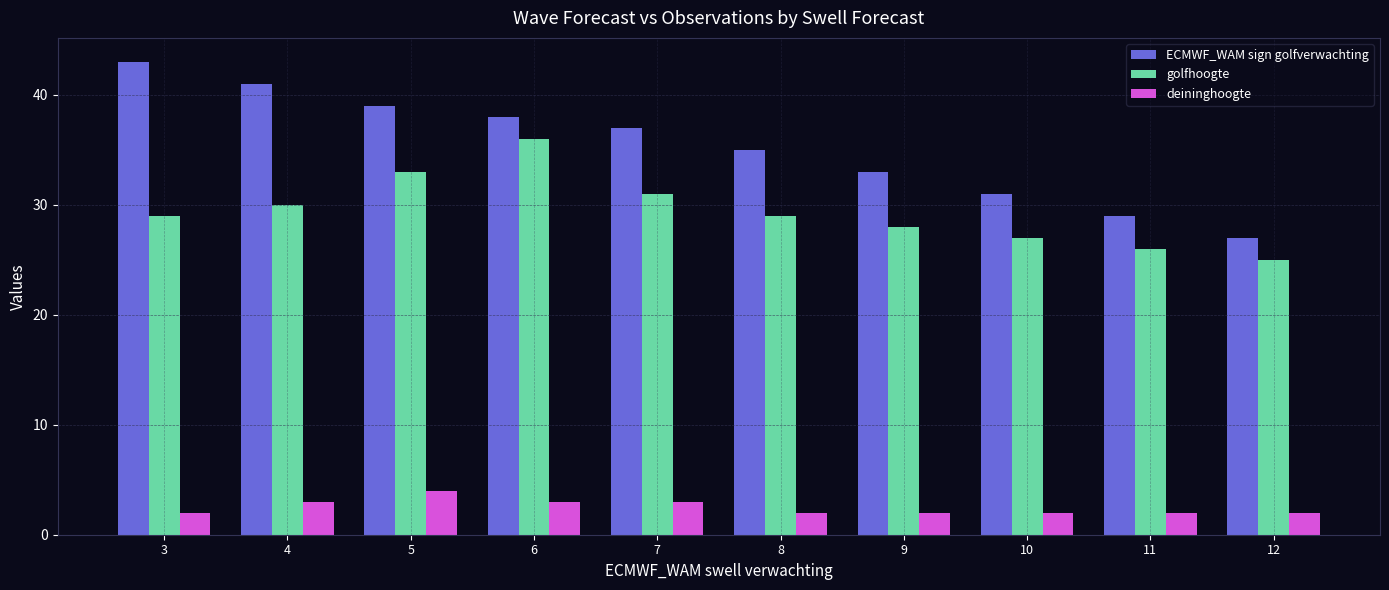

Reading left to right, extract all data points from this chart.

ECMWF_WAM sign golfverwachting: 3=43	4=41	5=39	6=38	7=37	8=35	9=33	10=31	11=29	12=27
golfhoogte: 3=29	4=30	5=33	6=36	7=31	8=29	9=28	10=27	11=26	12=25
deininghoogte: 3=2	4=3	5=4	6=3	7=3	8=2	9=2	10=2	11=2	12=2